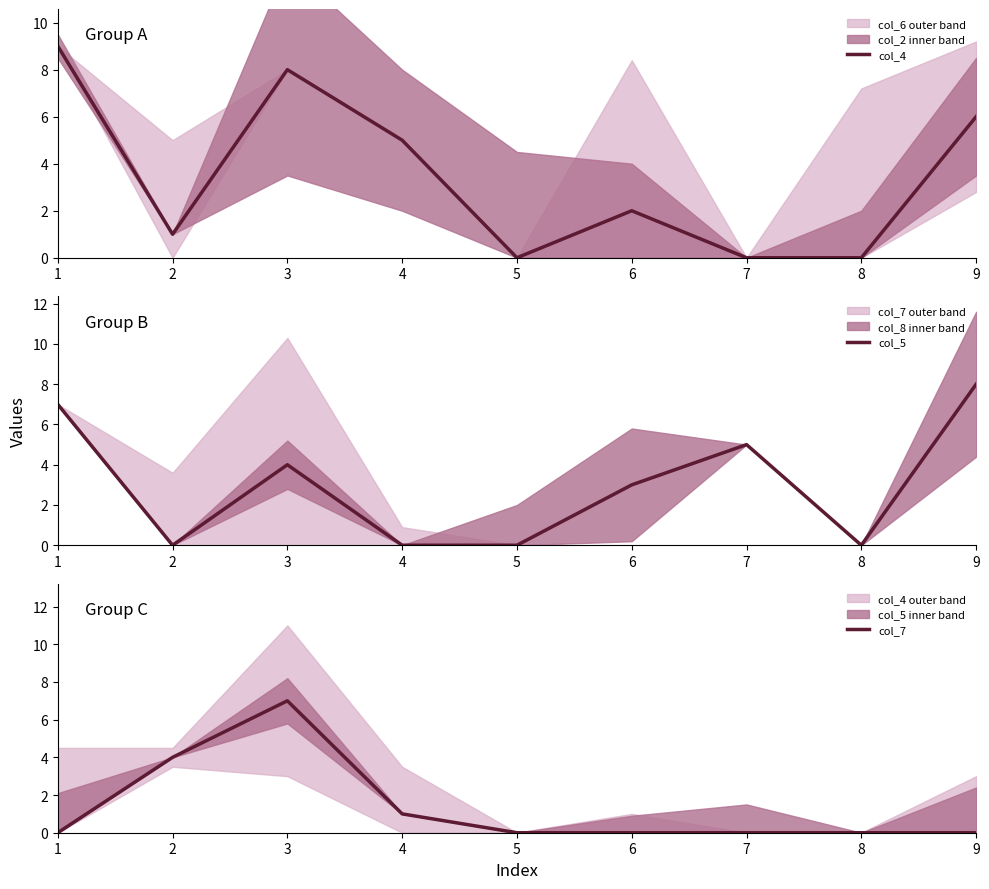

What is the difference between the highest and lowest values at 3?

4